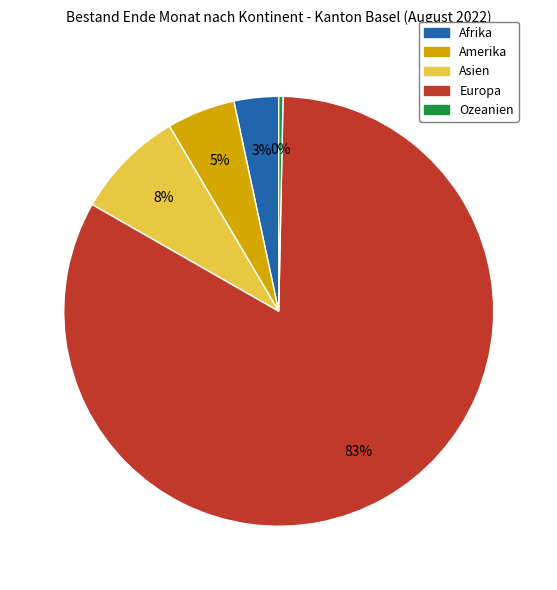

To the nearest percent, what is the combined percentage of Amerika and Afrika?

8%